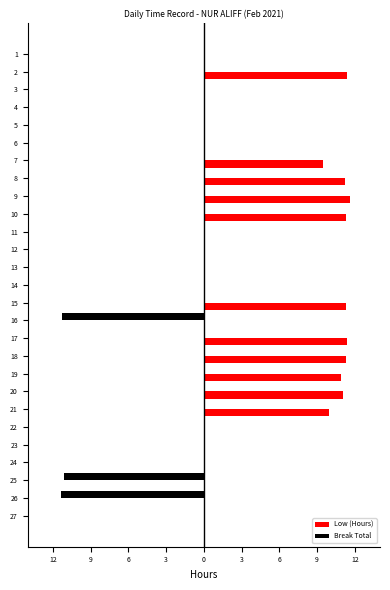

What are all the series names shown in the legend?

Low (Hours), Break Total